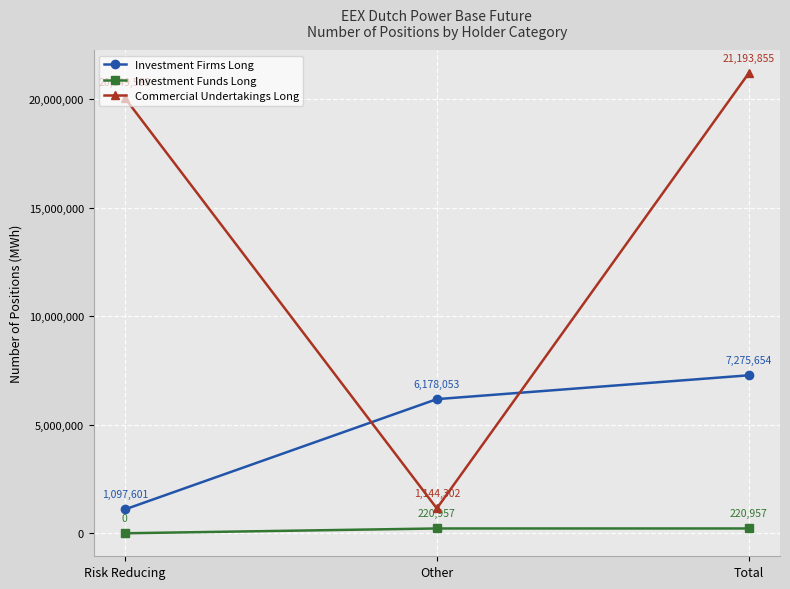

How many values in the Investment Funds Long series are below 220957?

1